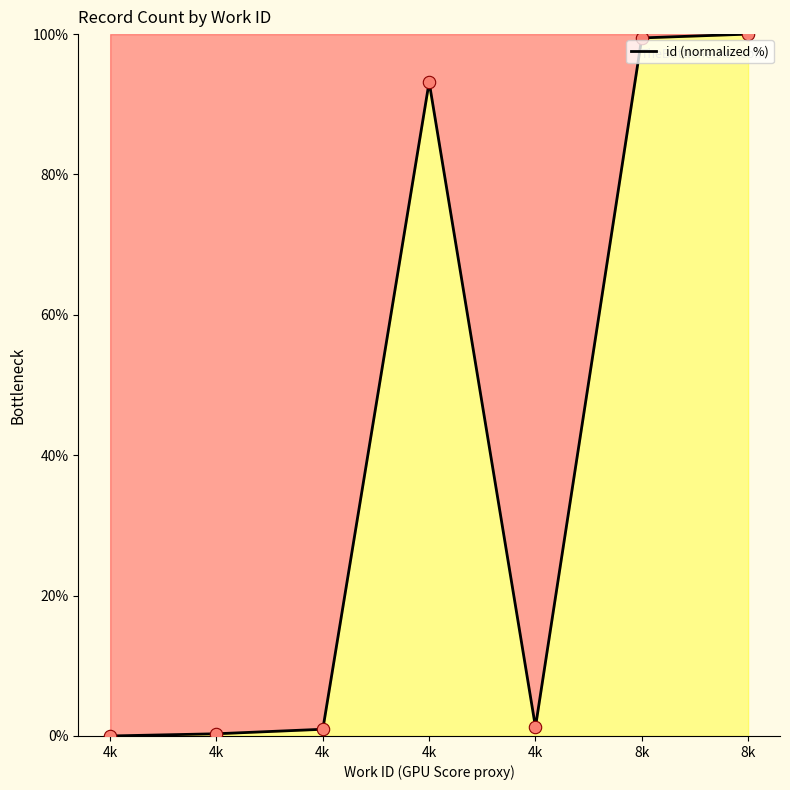

Which has a higher value, 4k or 4k?

4k